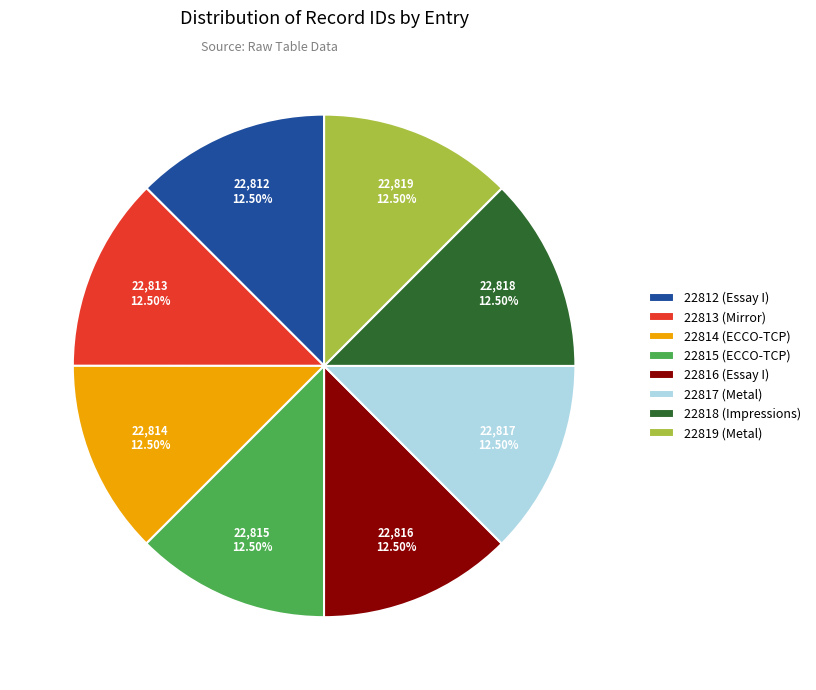

Is there a majority slice in this chart?

No